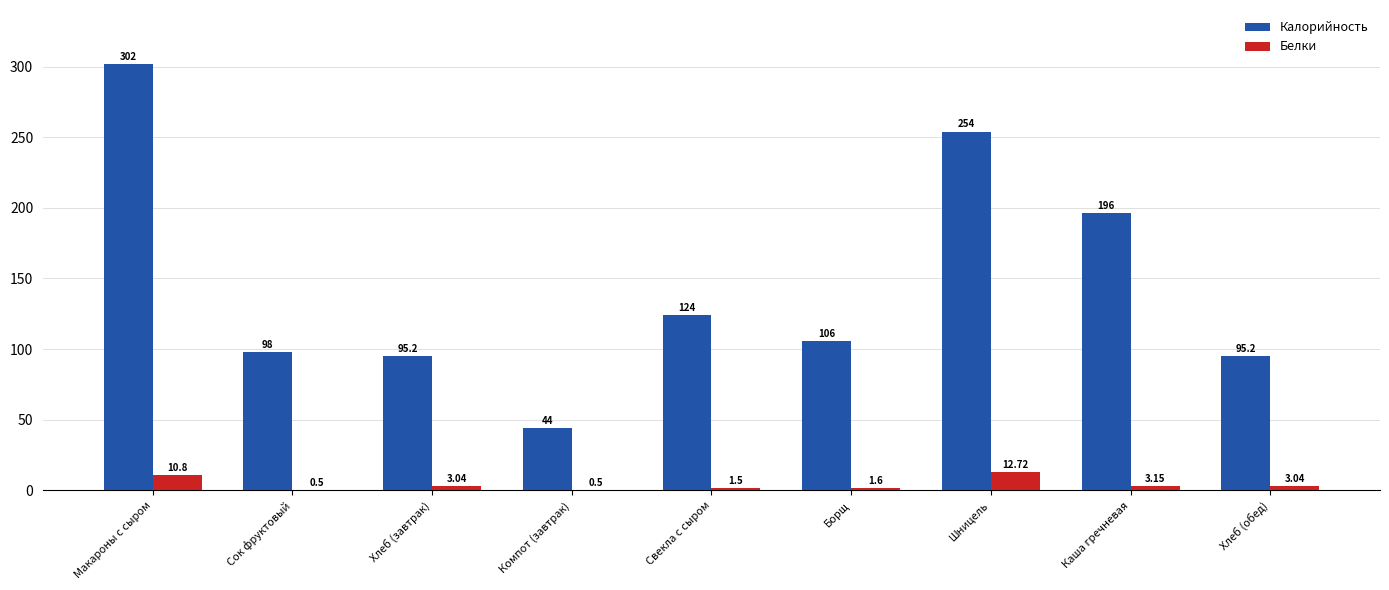

What is the sum of the Калорийность values at Шницель and Сок фруктовый?

352.0